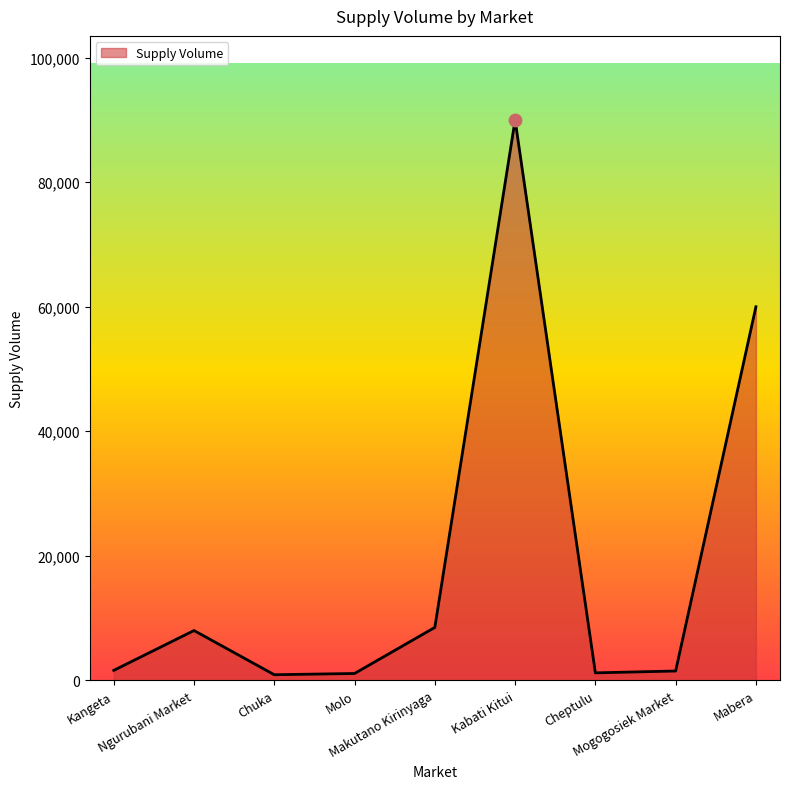

Between Cheptulu and Kabati Kitui, which is larger?

Kabati Kitui